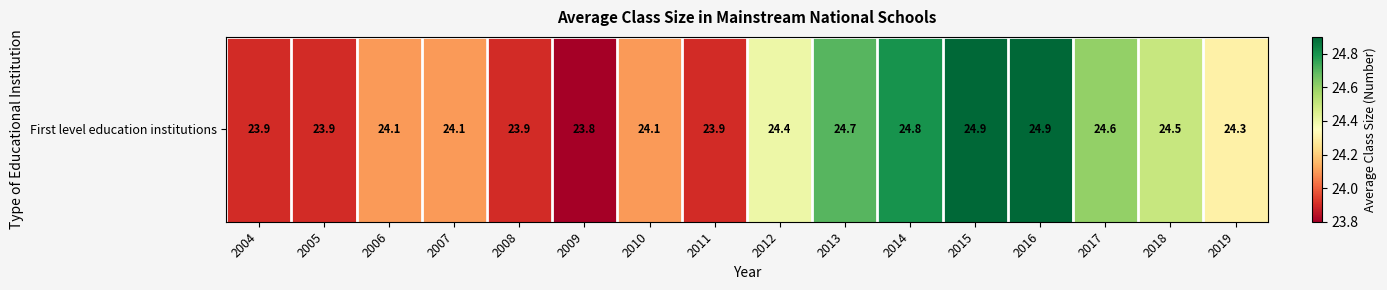

What is the ratio of the value at 2016 to the value at 2007?

1.0